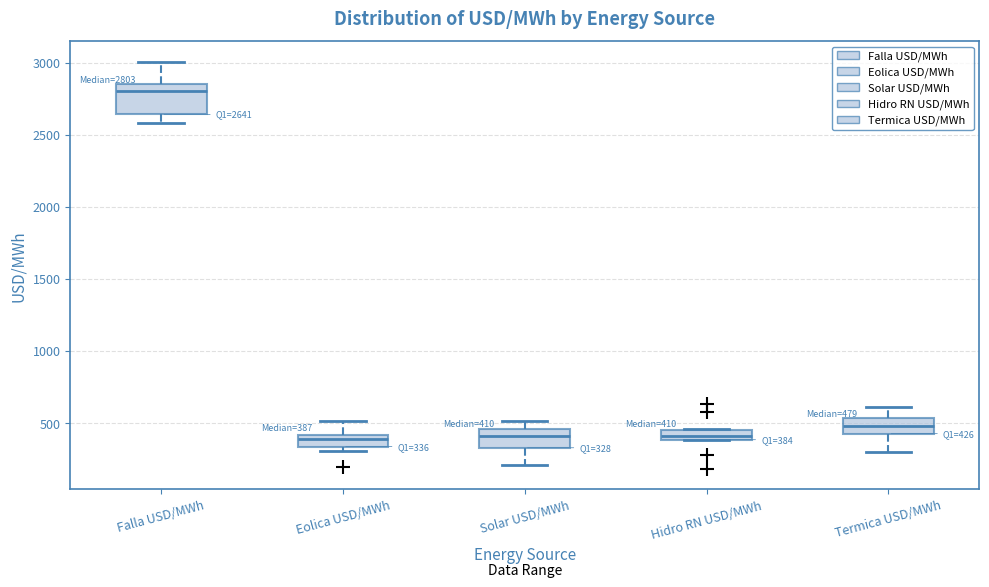

Which box's median line is the highest?

Falla USD/MWh